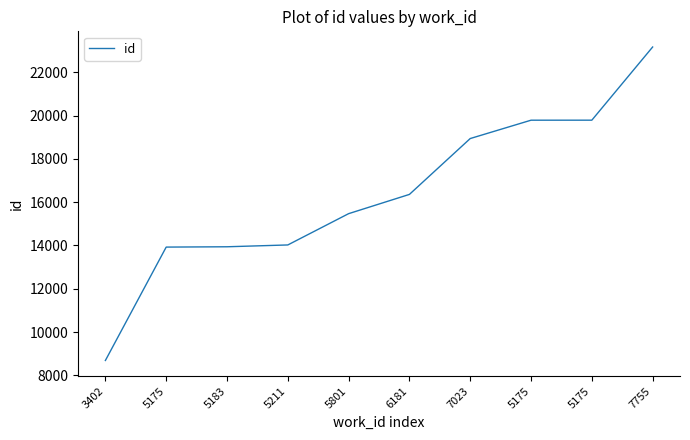

Where does the data first go above 16358?

7023